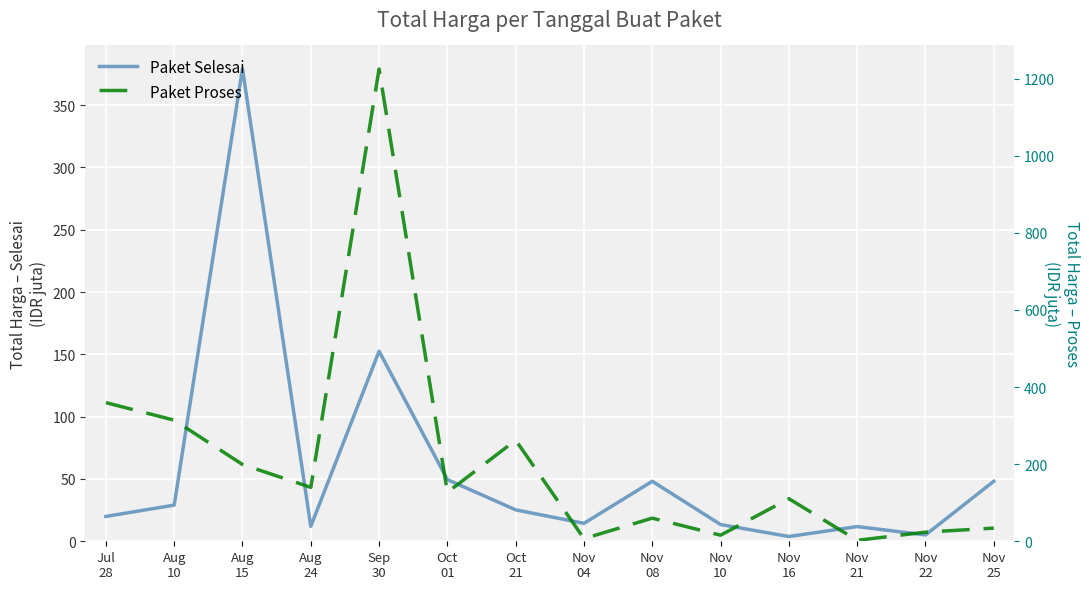

How many intersections are there between Paket Selesai and Paket Proses?

7